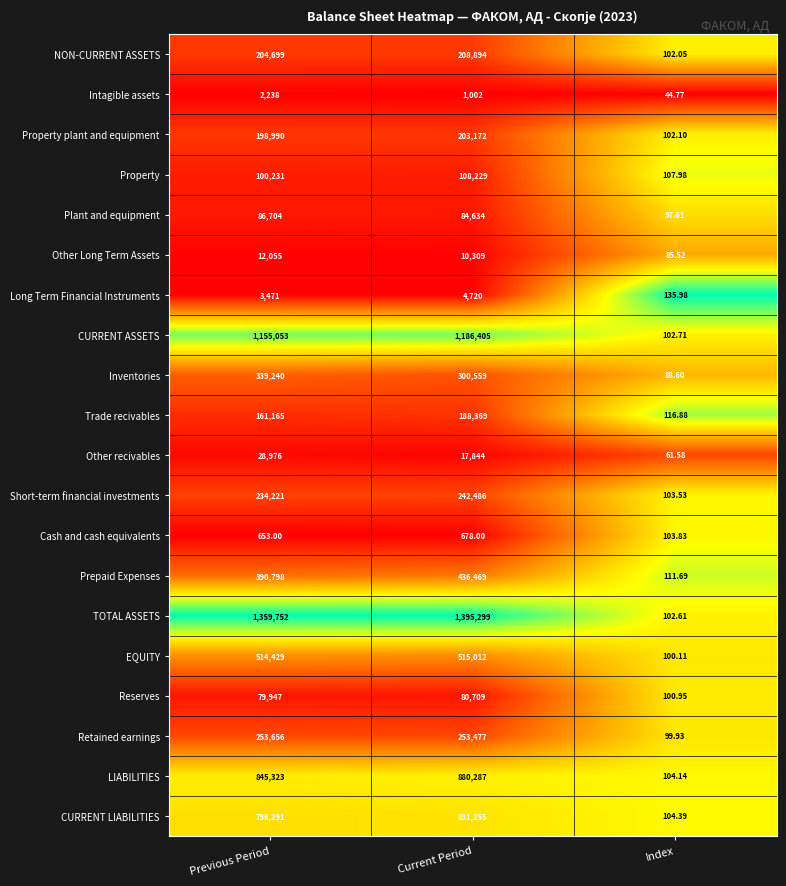

At which label does Inventories reach its peak?

Previous Period